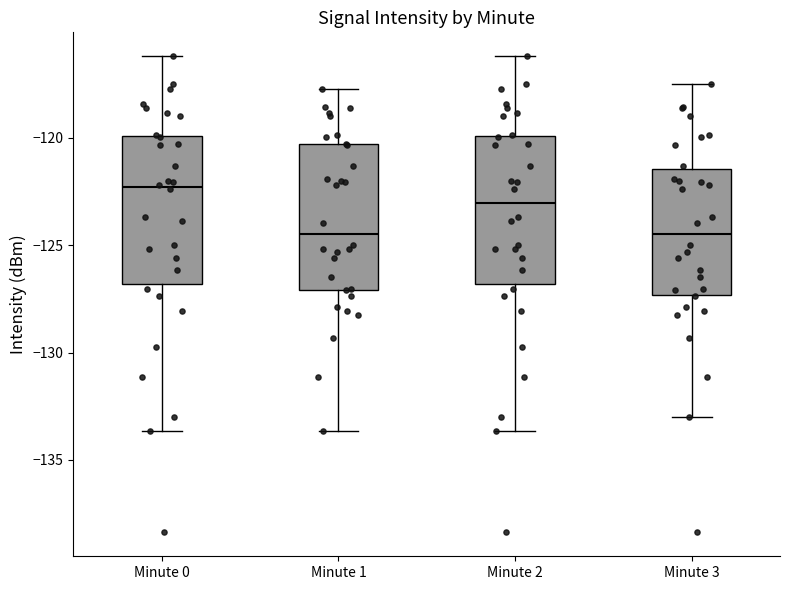

Where does the median line of the box for Minute 2 sit on the y-axis? The values are not printed on the chart, so give them approximately, as read against the axis.

-123.0